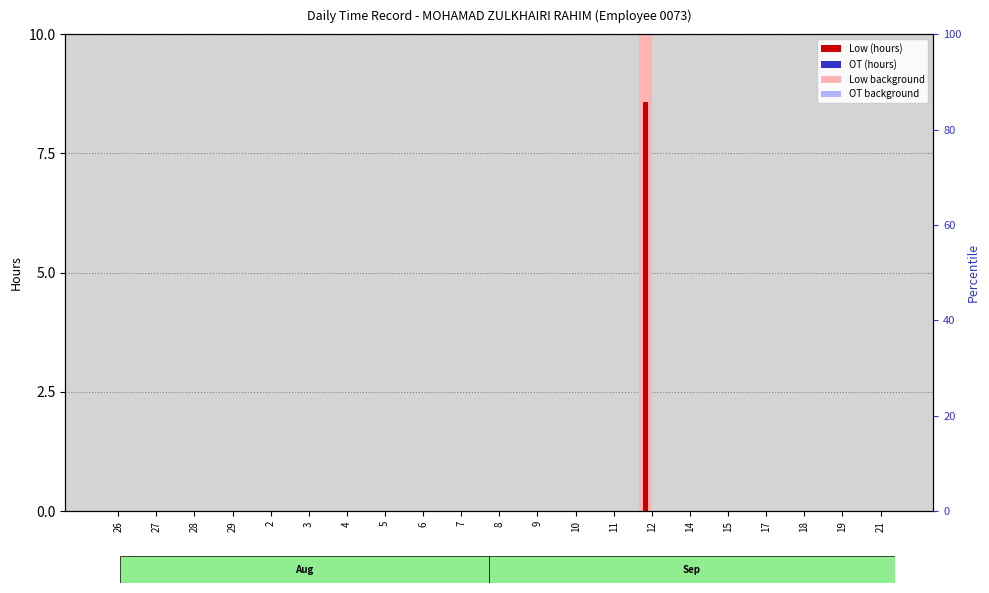

How many groups of bars are there?

21